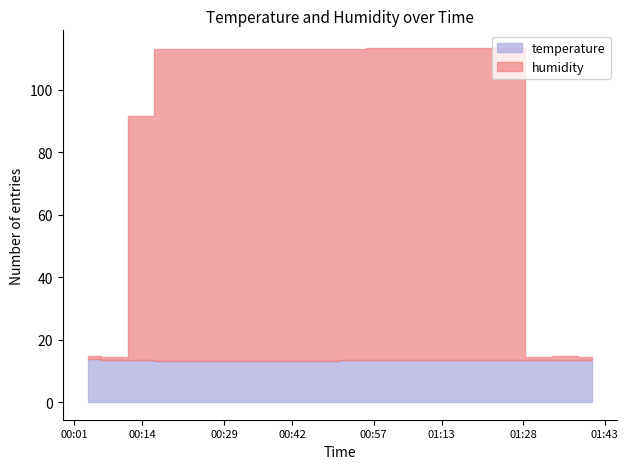

Is it true that temperature equals 13.5 at 01:21?

True